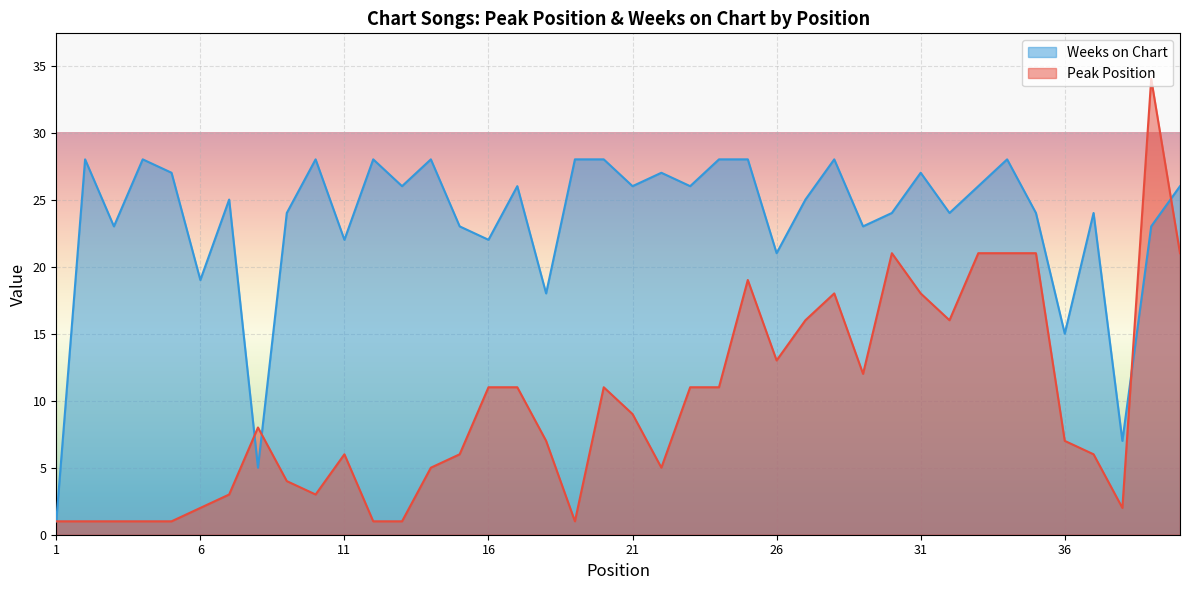

Where is the first local minimum for Peak Position?

10